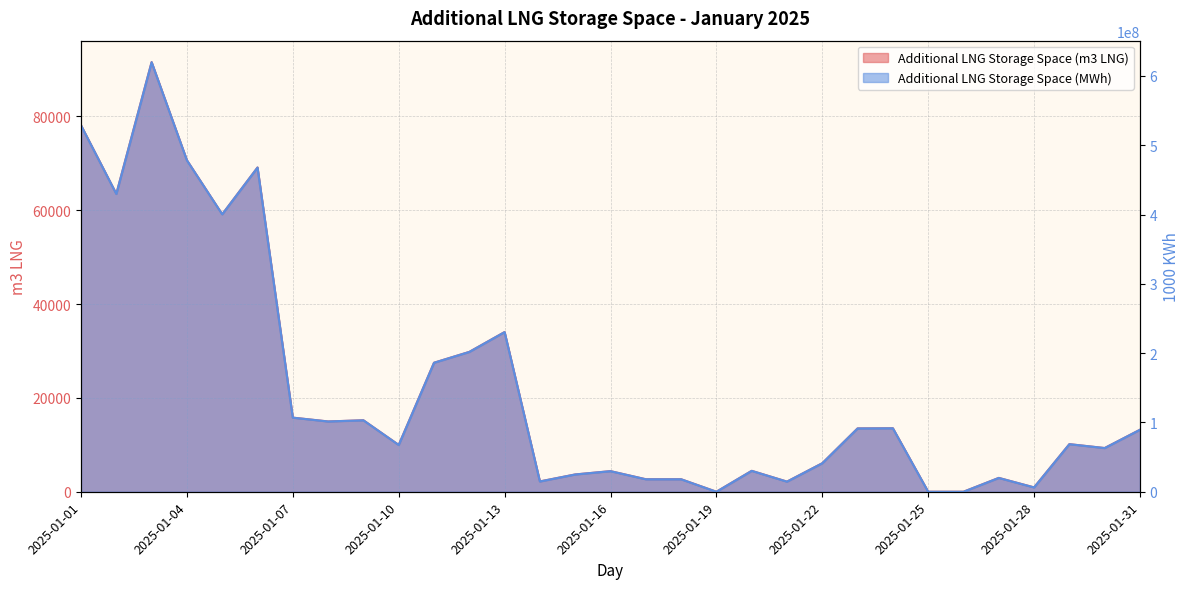

How many values in the Additional LNG Storage Space (MWh) series exceed 68659782?

15